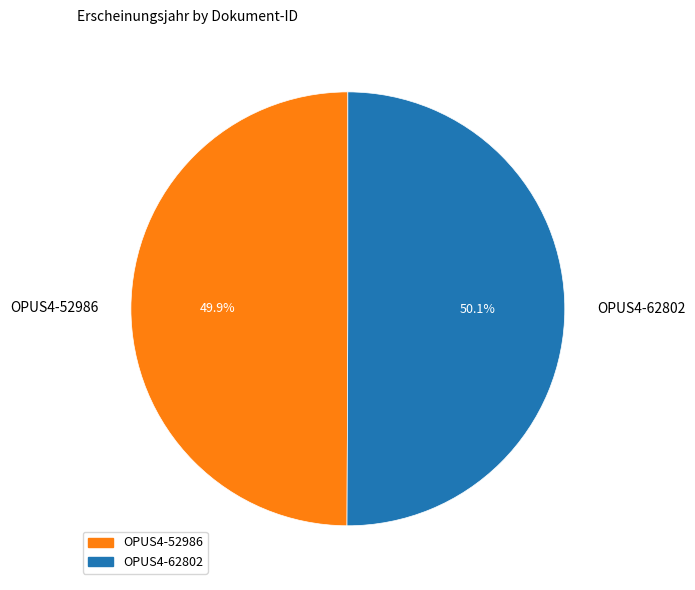

Is there a majority slice in this chart?

Yes